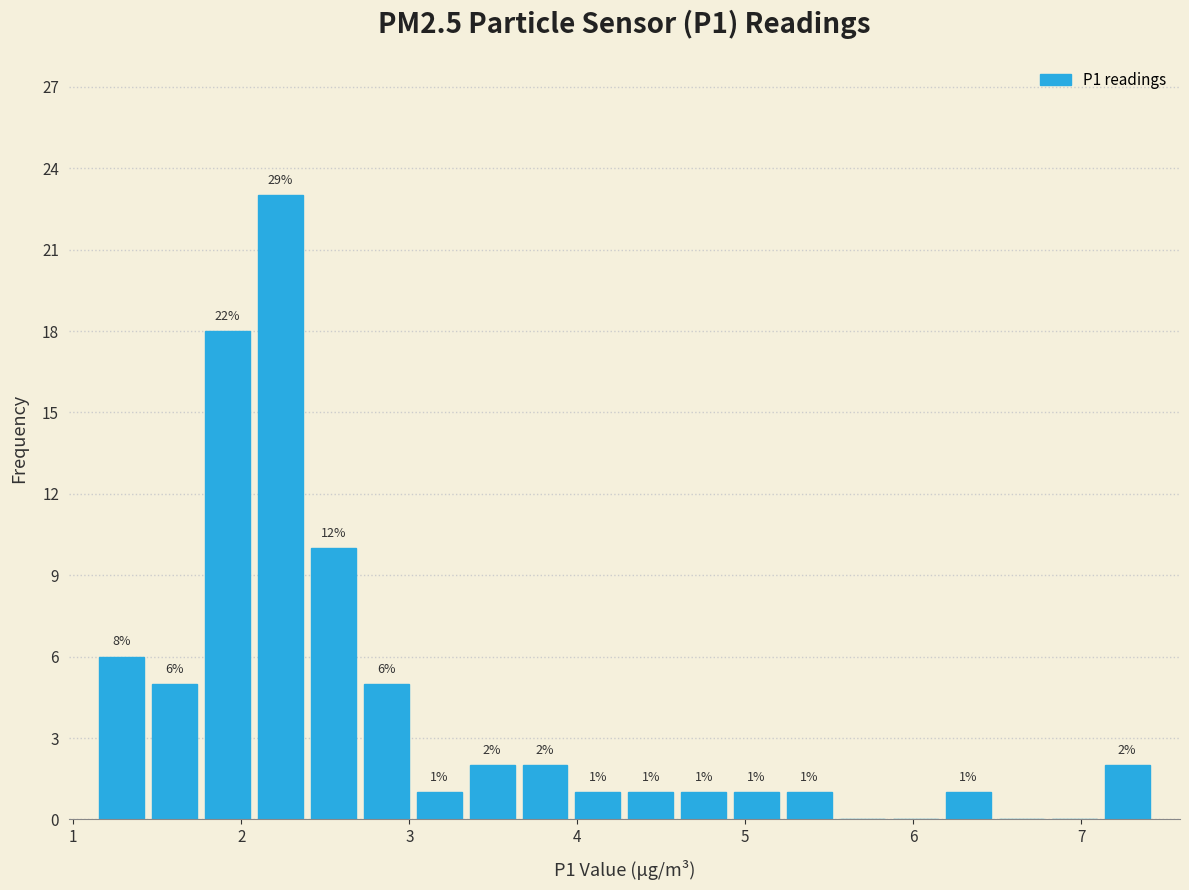

Around what value on the x-axis is the tallest bar? Give the approximate position of its centre, as read against the axis.

2.2